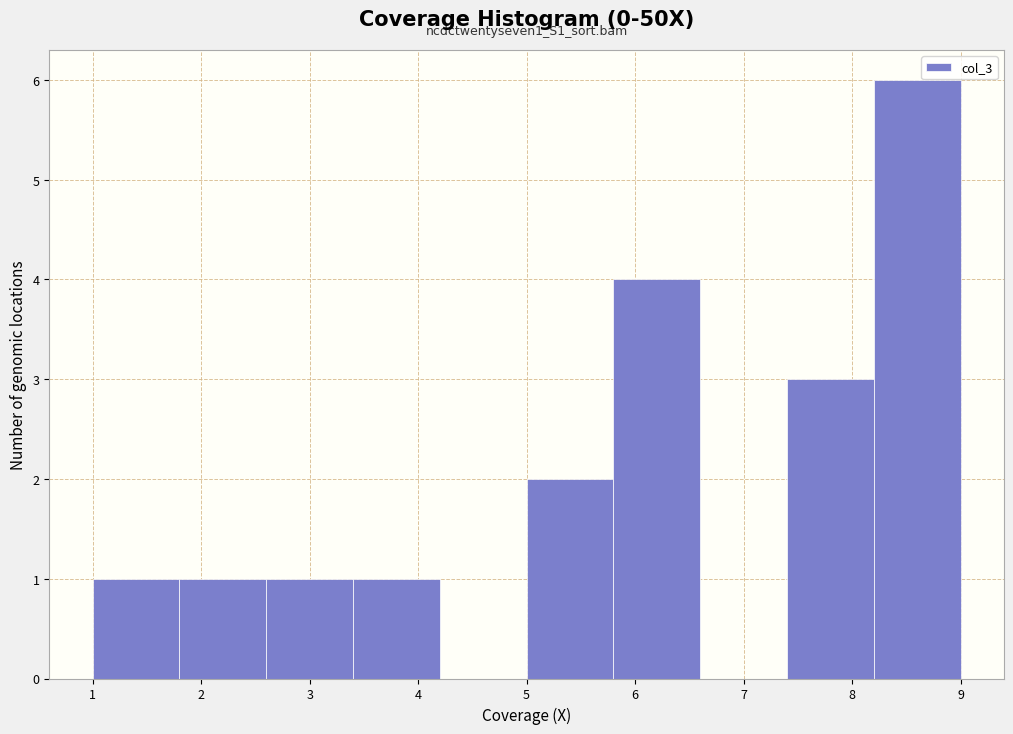

Which range on the x-axis has the tallest bar?

8.2 to 9.0